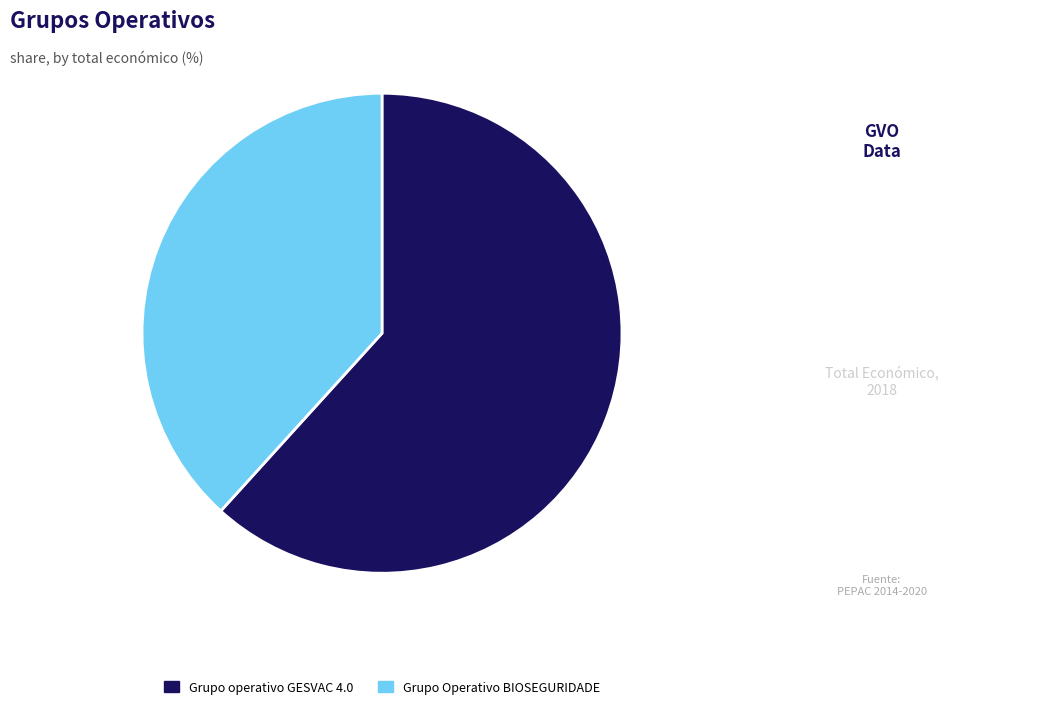

Is there any slice that represents more than half of the pie?

Yes